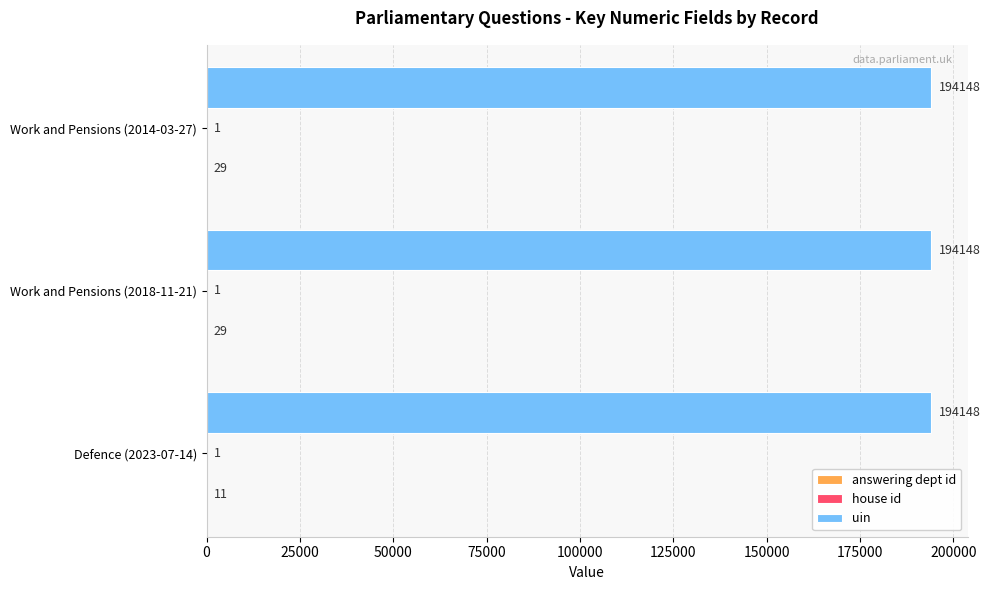

The uin series shows 294211 at Work and Pensions (2018-11-21). True or false?

False